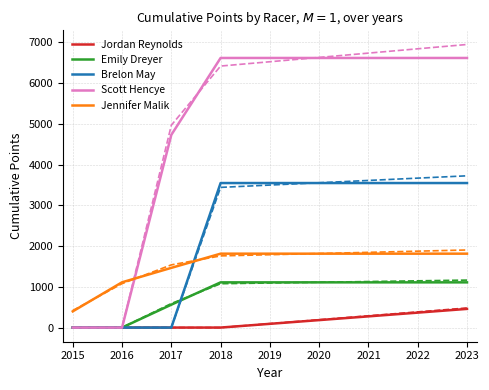

Reading left to right, extract all data points from this chart.

Jordan Reynolds: 0.0	0.0	0.0	0.0	458.2
Emily Dreyer: 0.0	0.0	561.9	1109.8	1109.8
Brelon May: 0.0	0.0	0.0	3548.0	3548.0
Scott Hencye: 0.0	0.0	4731.0	6618.5	6618.5
Jennifer Malik: 397.9	1111.6	1465.9	1814.1	1814.1